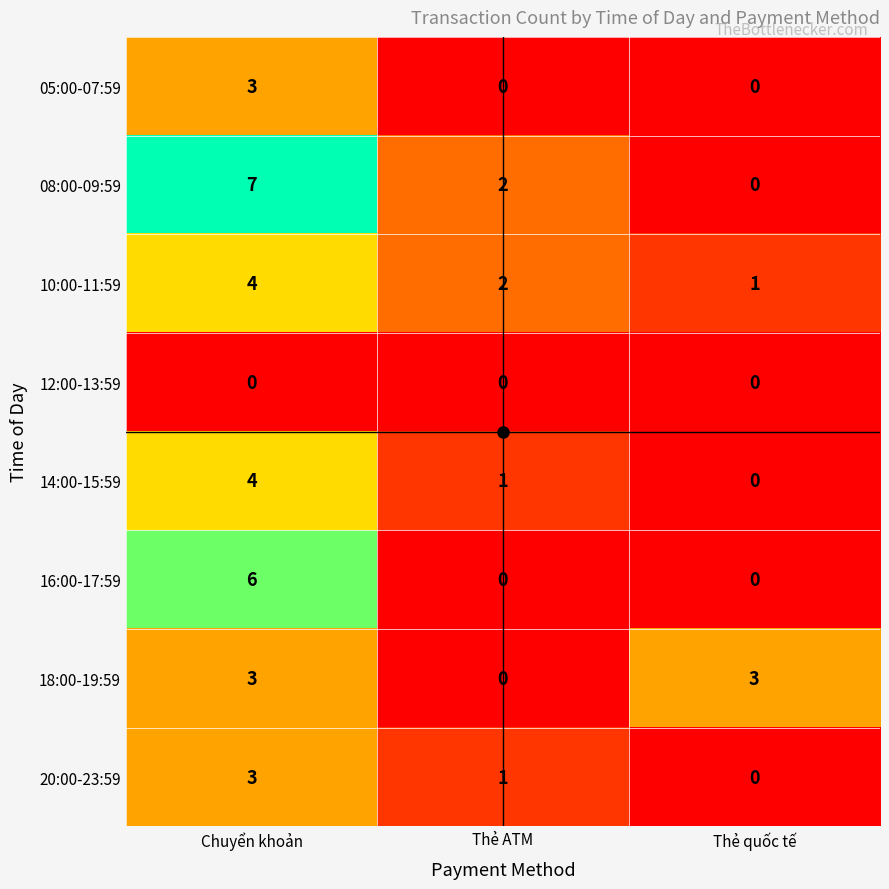

Which category has the lowest value in the 08:00-09:59 series?

Thẻ quốc tế